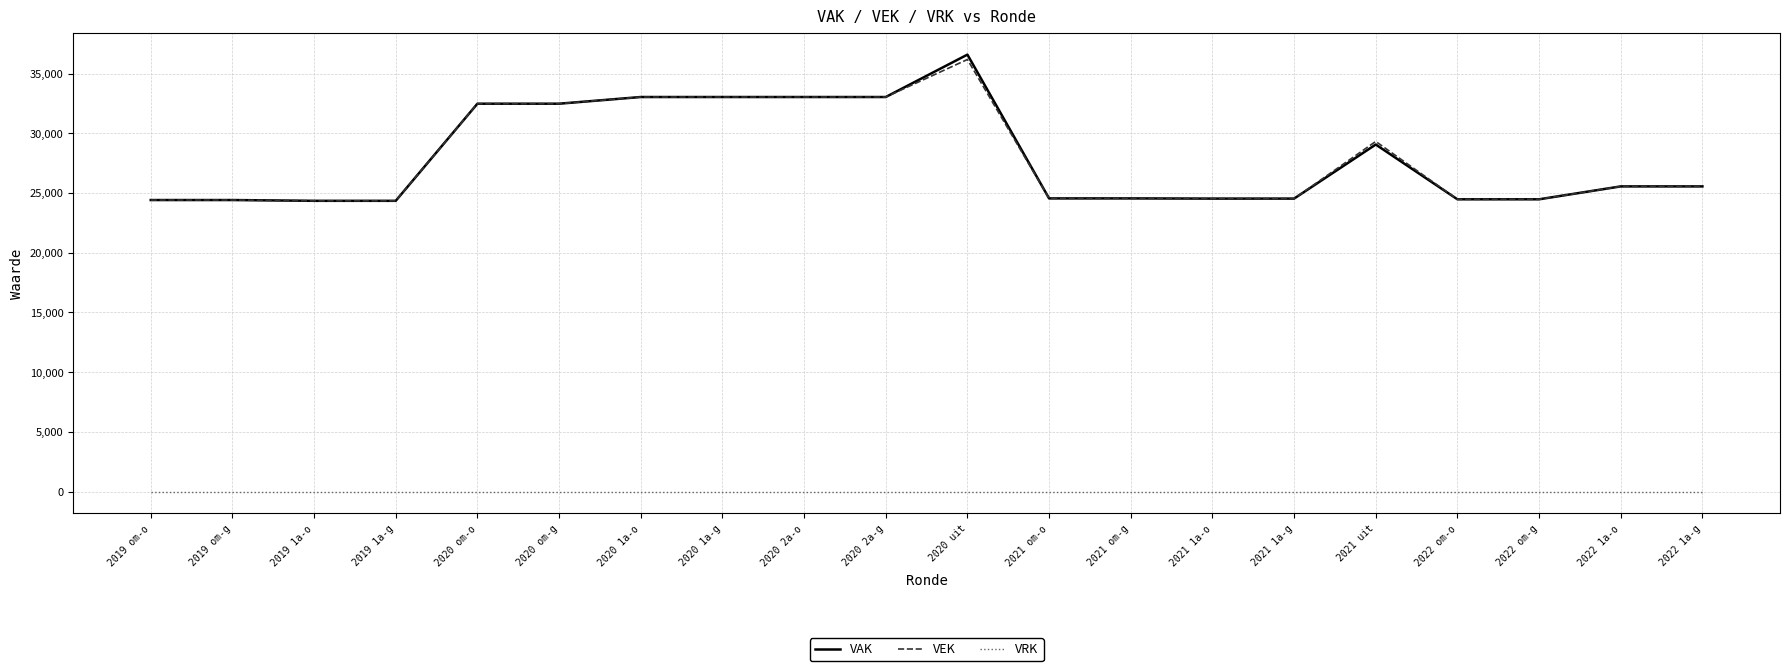

What position from the left is 2019 1a-o?

3